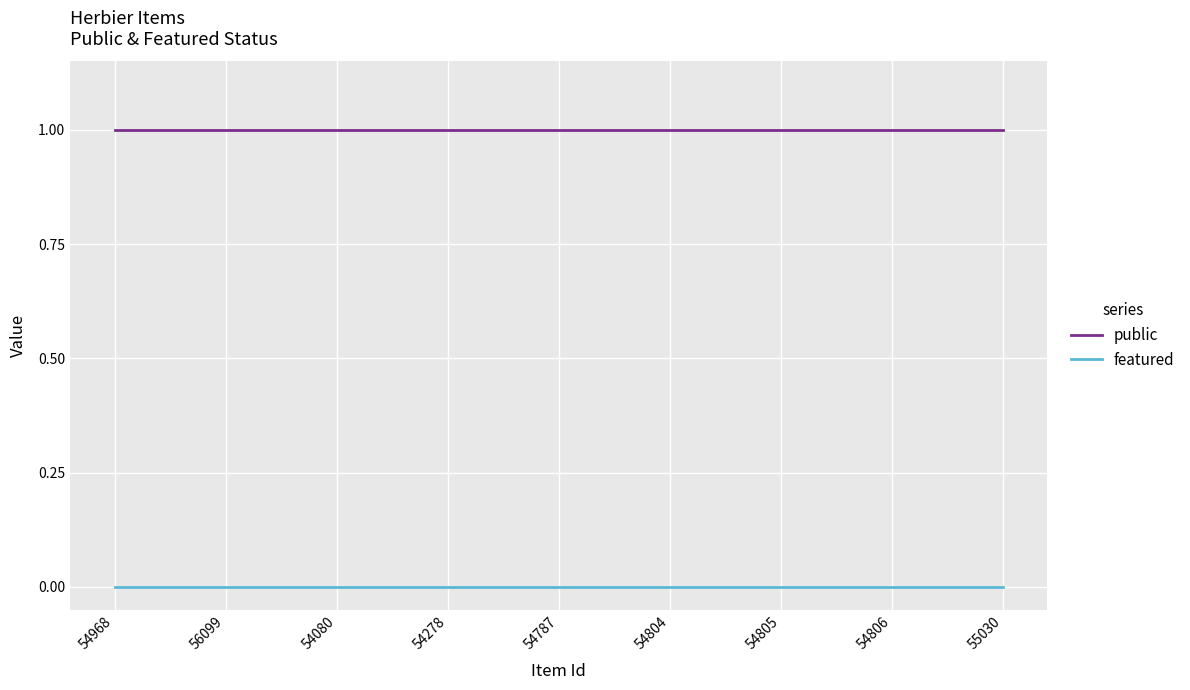

What position from the right is 54805?

3